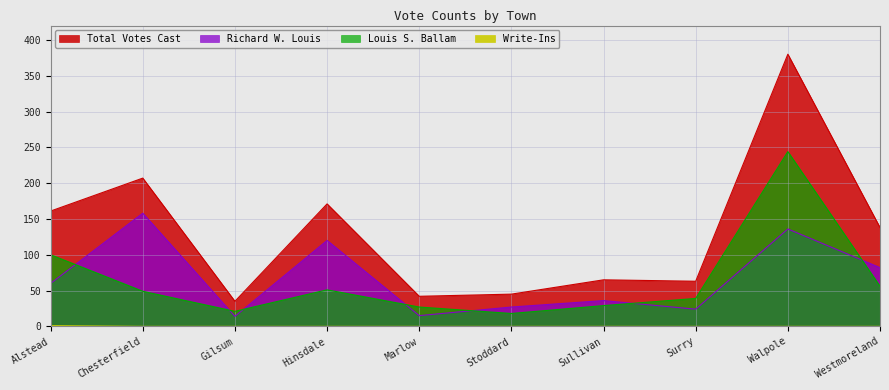

Which label corresponds to the largest value in the chart?

Walpole